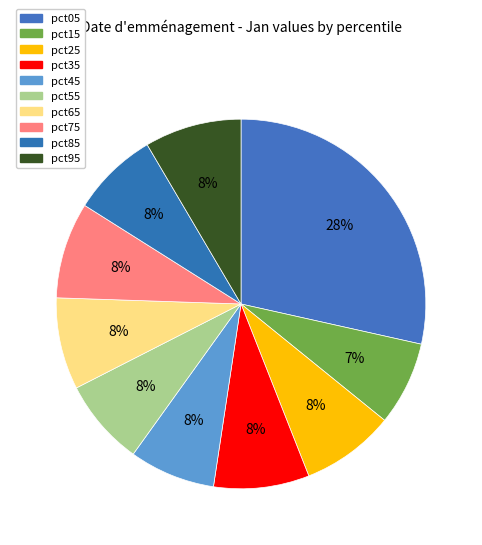

Do pct95 and pct15 together represent more than half of the pie?

No